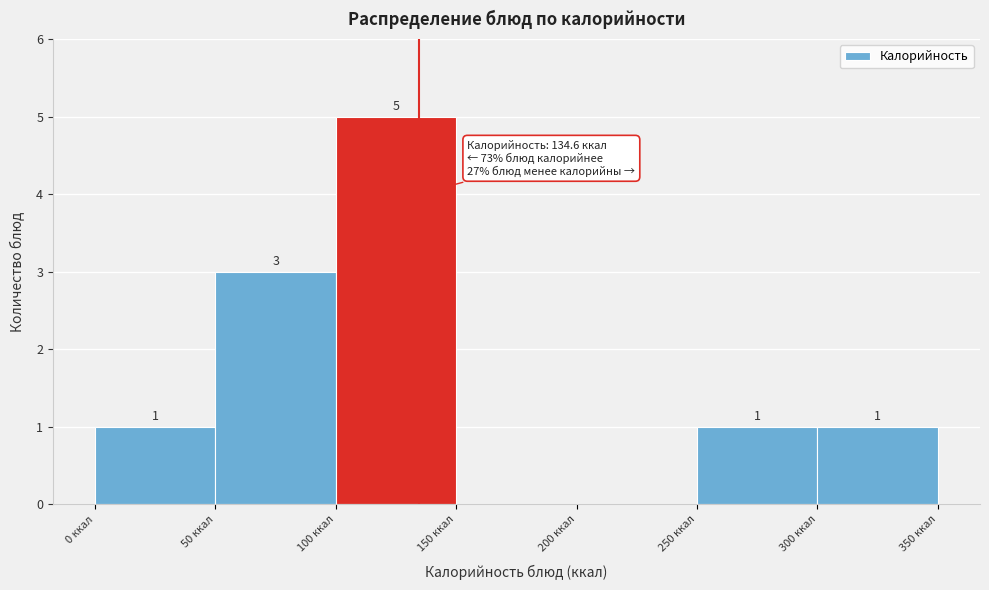

Which range on the x-axis has the tallest bar?

100 to 150